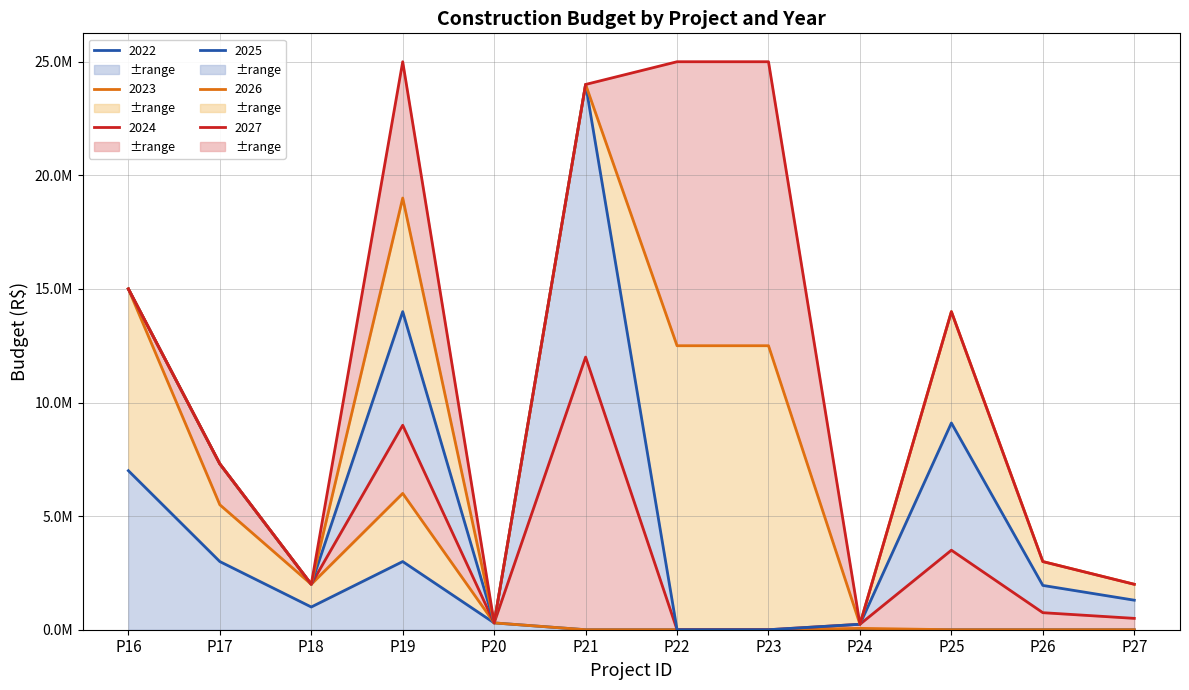

At which category does 2023 reach its first local peak?

P19